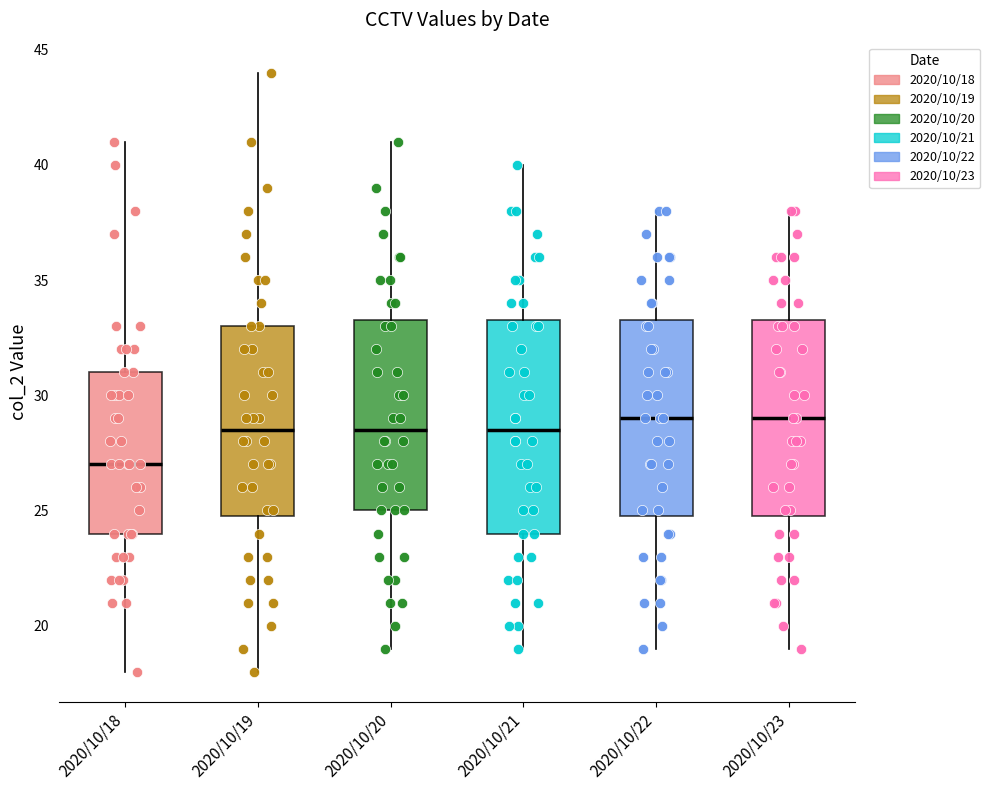

Reading left to right, read every box against the y-axis: the position of its median line, the range the box covers, and the ends of its whiskers. The values are not printed on the chart, so give them approximately, as read against the axis.

2020/10/18: median 27.0, box 24.0 to 31.0, whiskers 18.0 to 41.0
2020/10/19: median 28.5, box 25.0 to 33.0, whiskers 18.0 to 44.0
2020/10/20: median 28.5, box 25.0 to 33.5, whiskers 19.0 to 41.0
2020/10/21: median 28.5, box 24.0 to 33.5, whiskers 19.0 to 40.0
2020/10/22: median 29.0, box 25.0 to 33.5, whiskers 19.0 to 38.0
2020/10/23: median 29.0, box 25.0 to 33.5, whiskers 19.0 to 38.0